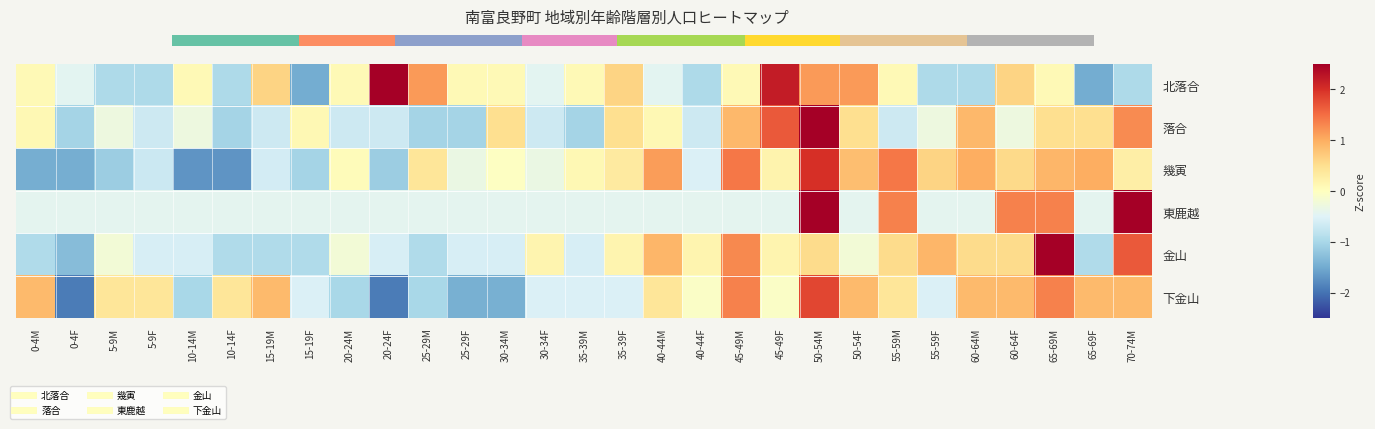

Is the value of 落合 at 60-64M greater than the value of 下金山 at 10-14M?

Yes